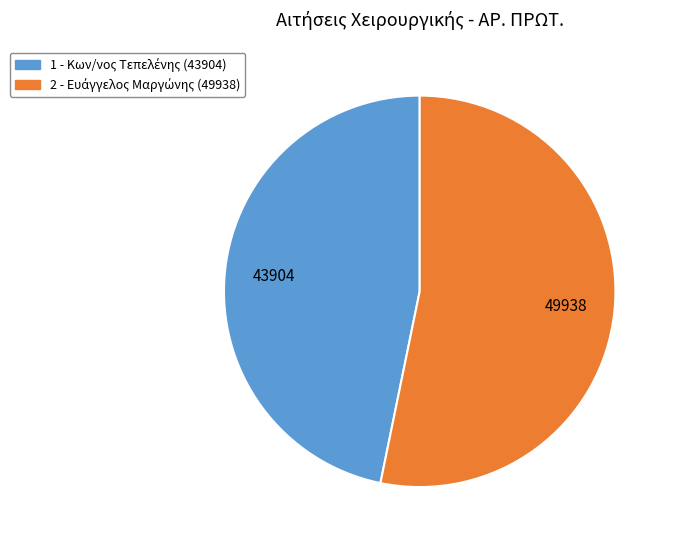

Combined, do 1 and 2 account for over 50%?

Yes